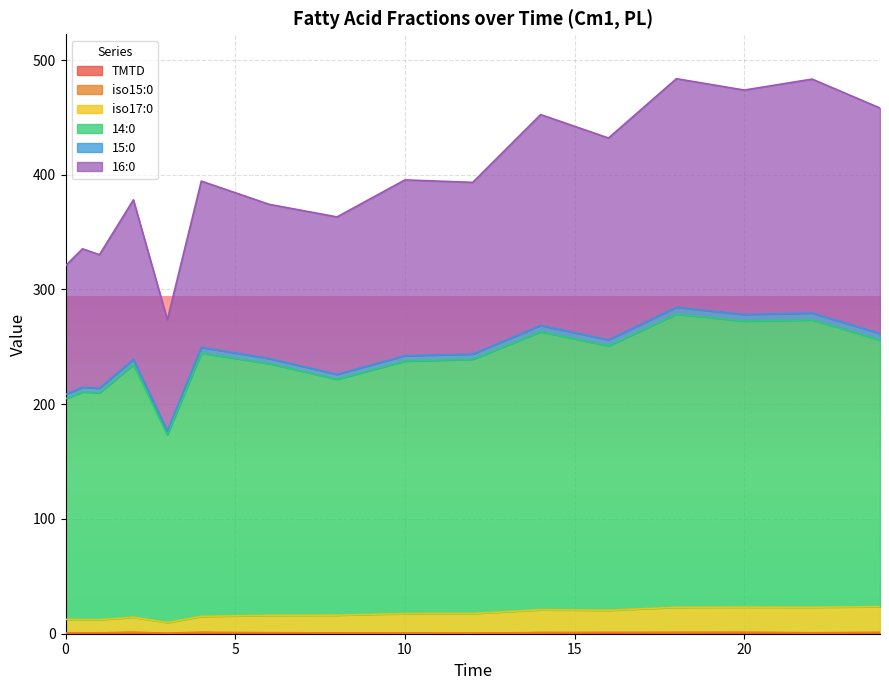

True or false: TMTD and 15:0 intersect in this chart.

False